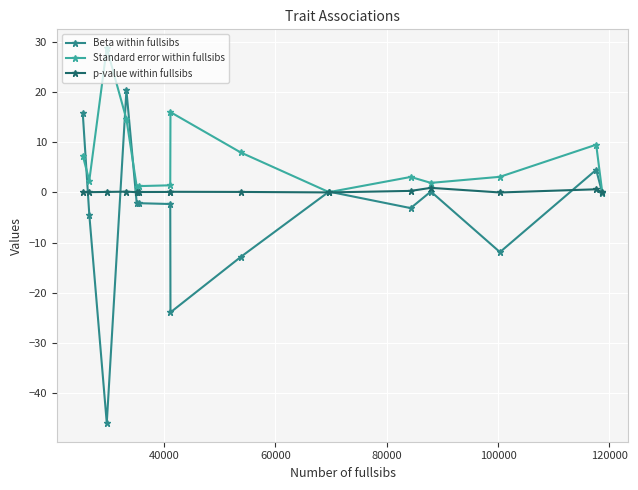

What is the maximum value shown in the chart?

28.8